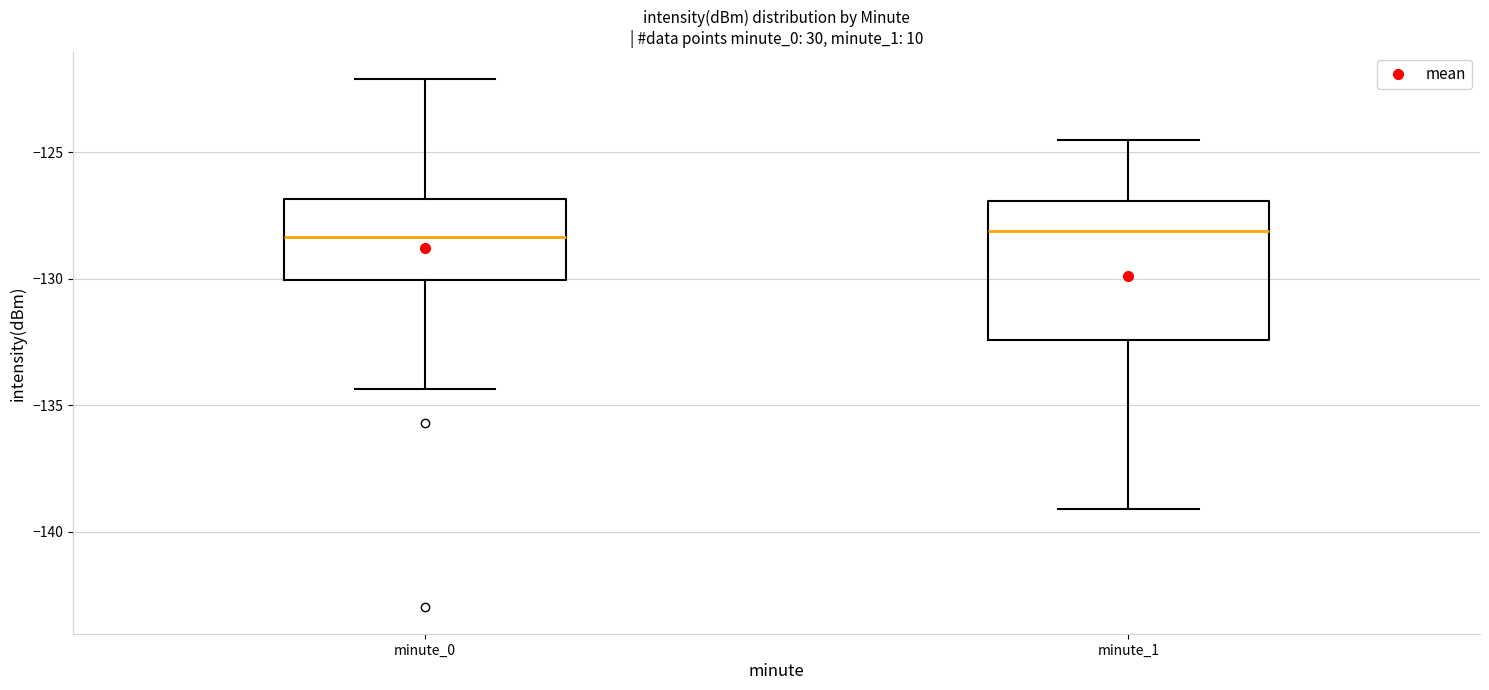

Reading left to right, transcribe this box plot: for each box, give where its median line is, the range the box spans, and where its two whiskers end, as read against the y-axis. The values are not printed on the chart, so give them approximately, as read against the axis.

minute_0: median -128.5, box -130.0 to -127.0, whiskers -134.5 to -122.0
minute_1: median -128.0, box -132.5 to -127.0, whiskers -139.0 to -124.5